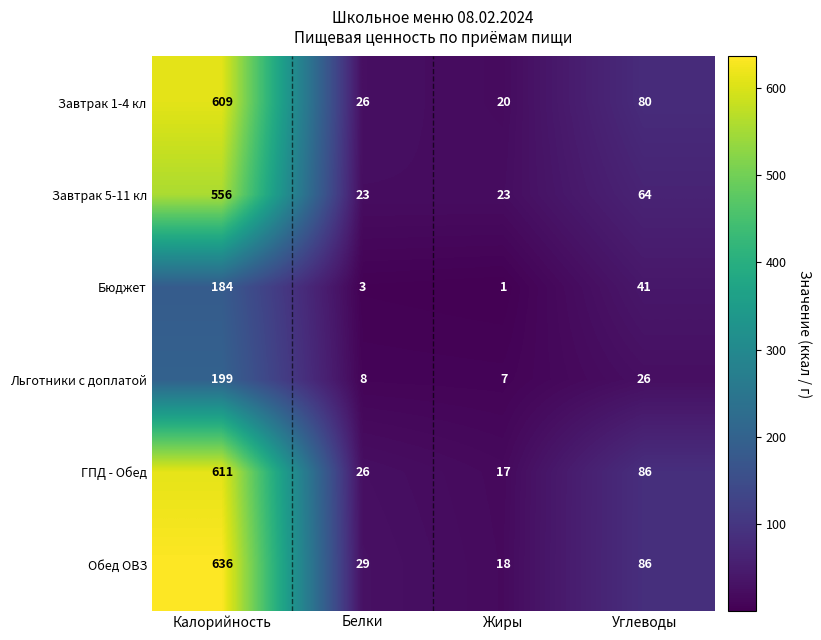

List the series in order of their peak value, lowest first.

Бюджет, Льготники с доплатой, Завтрак 5-11 кл, Завтрак 1-4 кл, ГПД - Обед, Обед ОВЗ